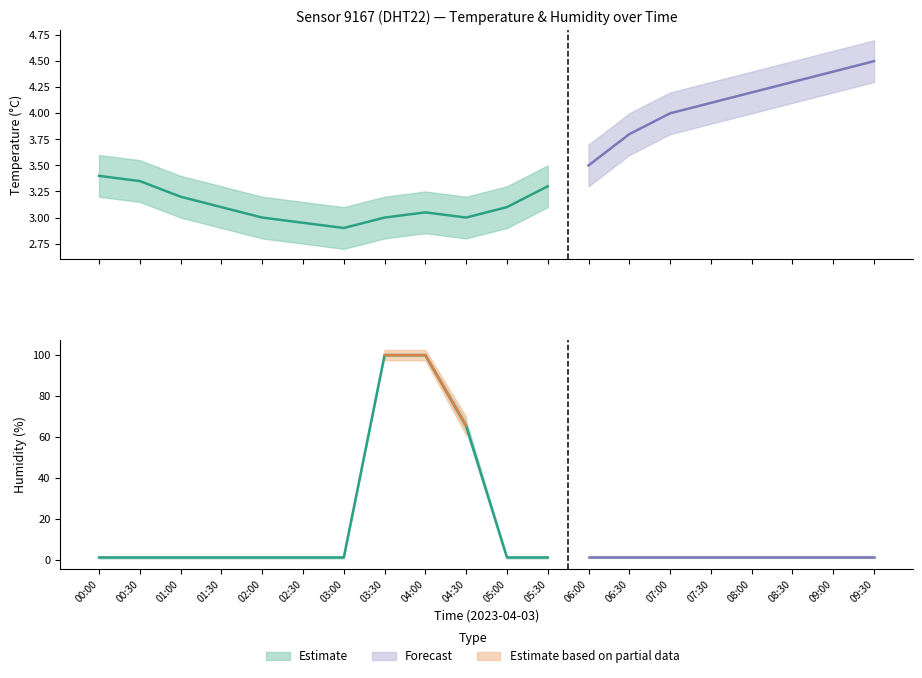

Reading left to right, what are all the values shown in this chart?

temperature: 00:00=3.4	00:30=3.4	01:00=3.2	01:30=3.1	02:00=3.0	02:30=3.0	03:00=2.9	03:30=3.0	04:00=3.0	04:30=3.0	05:00=3.1	05:30=3.3	06:00=3.5	06:30=3.8	07:00=4.0	07:30=4.1	08:00=4.2	08:30=4.3	09:00=4.4	09:30=4.5
humidity: 00:00=1.0	00:30=1.0	01:00=1.0	01:30=1.0	02:00=1.0	02:30=1.0	03:00=1.0	03:30=99.9	04:00=99.9	04:30=65.3	05:00=1.0	05:30=1.0	06:00=1.0	06:30=1.0	07:00=1.0	07:30=1.0	08:00=1.0	08:30=1.0	09:00=1.0	09:30=1.0